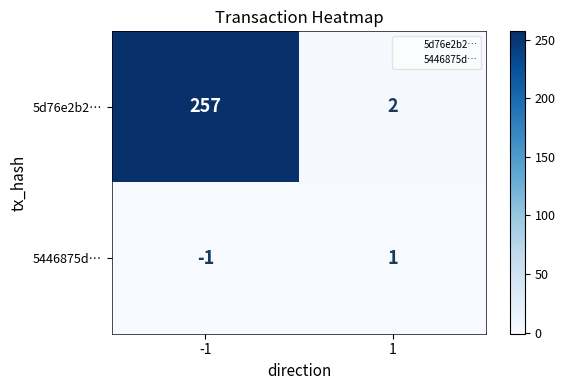

List the series in order of their overall mean, lowest first.

5446875d…, 5d76e2b2…